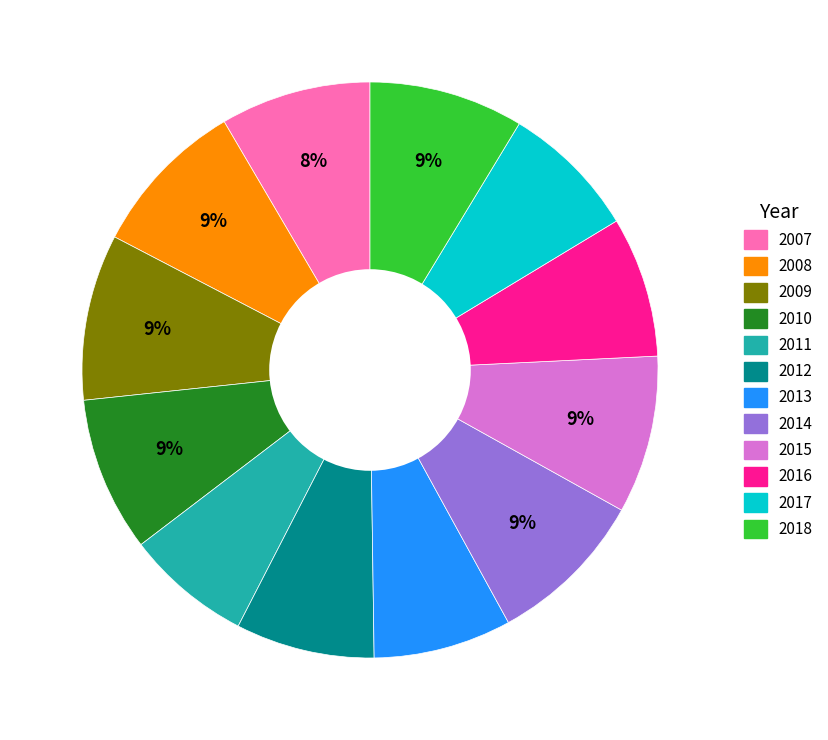

True or false: 2009 accounts for 1% of the total.

False